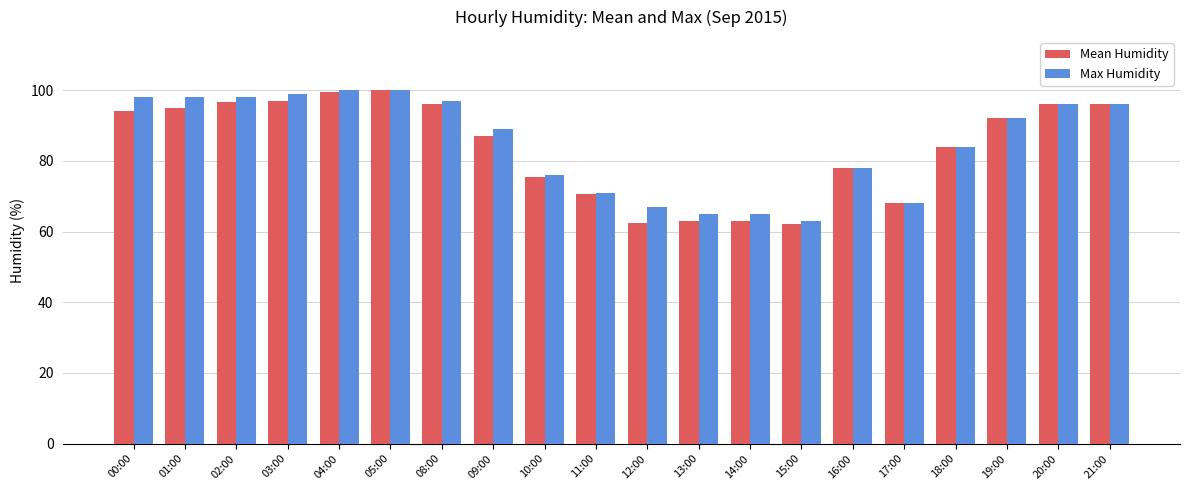

What is the difference between the second highest and minimum values in the Max Humidity series?

37.0